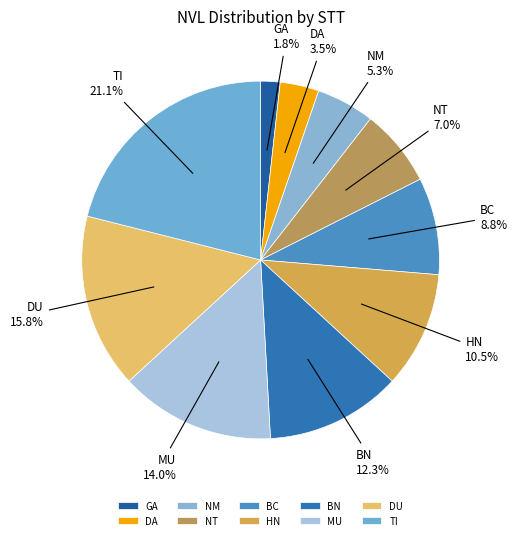

Do BC and DA together represent more than half of the pie?

No